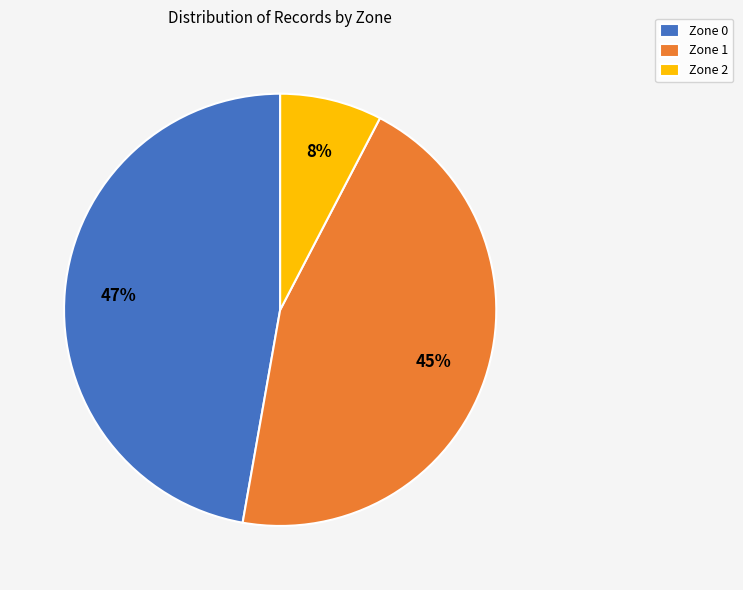

Does any single category account for the majority?

No